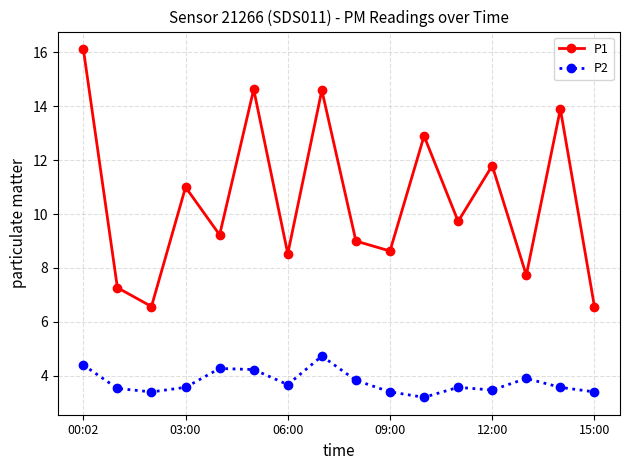

Rank the series by their average value, from highest to lowest.

P1, P2